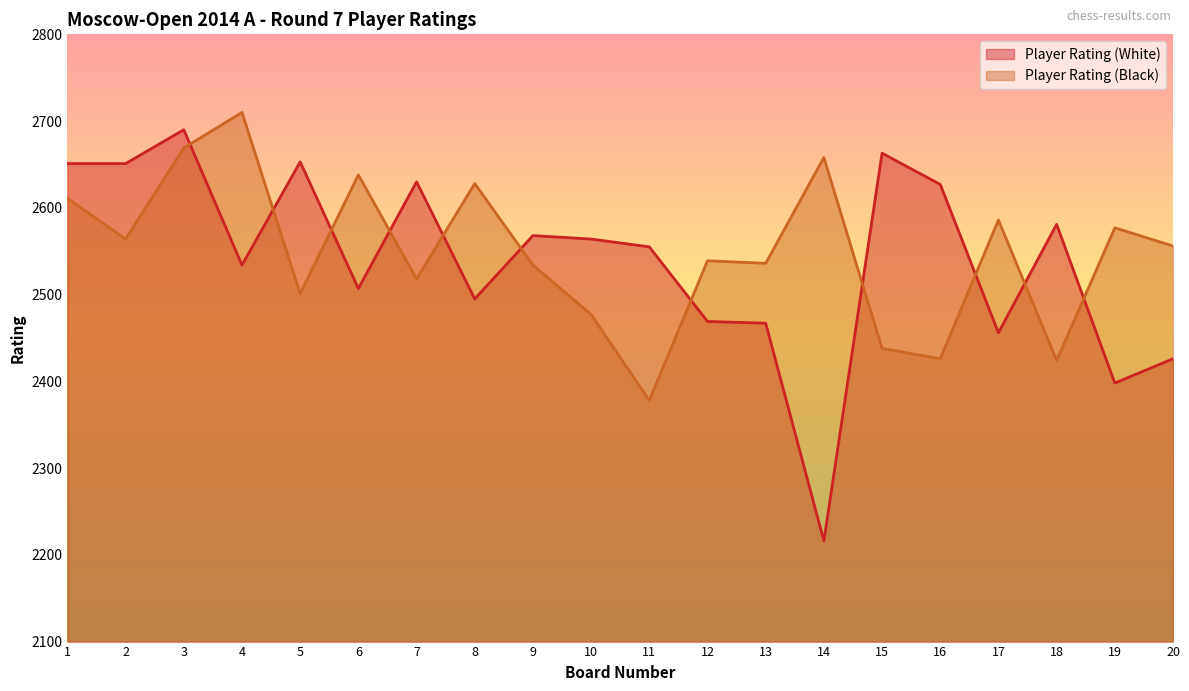

List the series in order of their overall mean, highest first.

Player Rating (Black), Player Rating (White)